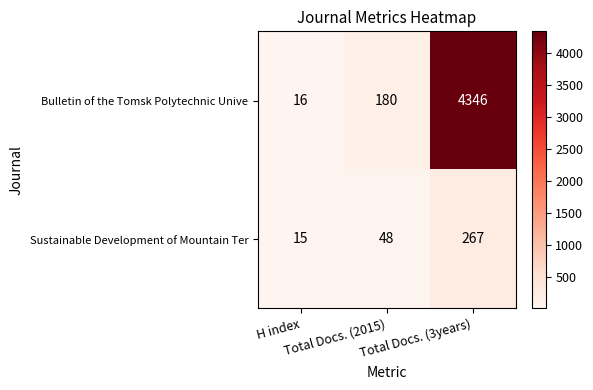

What is the minimum value shown in the chart?

15